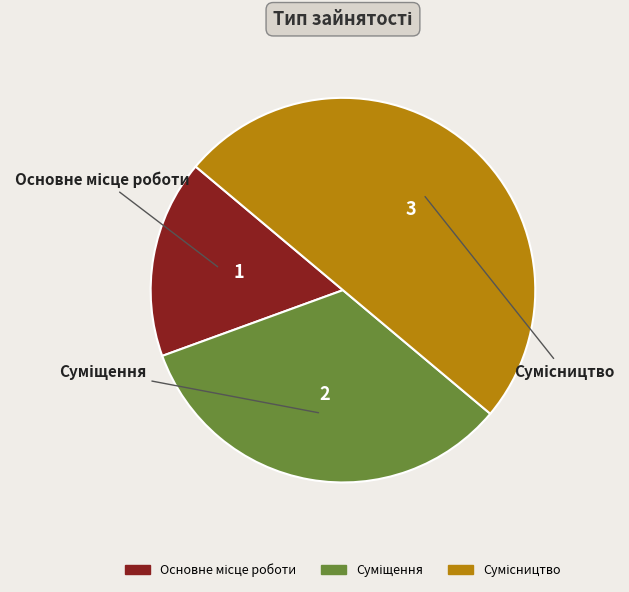

What is the ratio of the value at Сумісництво to the value at Основне місце роботи?

3.0